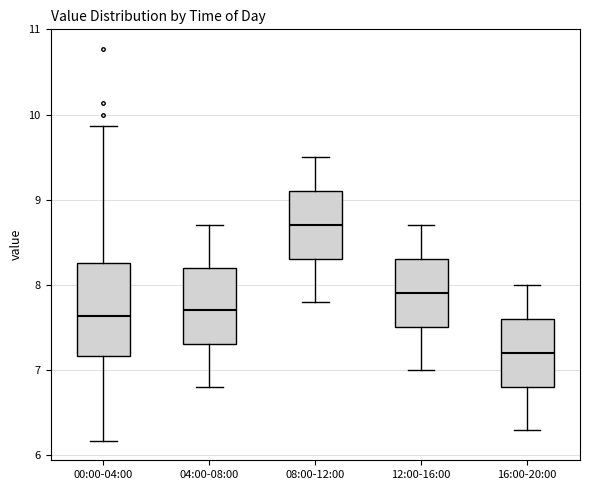

Reading left to right, read every box against the y-axis: the position of its median line, the range the box covers, and the ends of its whiskers. The values are not printed on the chart, so give them approximately, as read against the axis.

00:00-04:00: median 7.6, box 7.2 to 8.3, whiskers 6.2 to 9.9
04:00-08:00: median 7.7, box 7.3 to 8.2, whiskers 6.8 to 8.7
08:00-12:00: median 8.7, box 8.3 to 9.1, whiskers 7.8 to 9.5
12:00-16:00: median 7.9, box 7.5 to 8.3, whiskers 7.0 to 8.7
16:00-20:00: median 7.2, box 6.8 to 7.6, whiskers 6.3 to 8.0